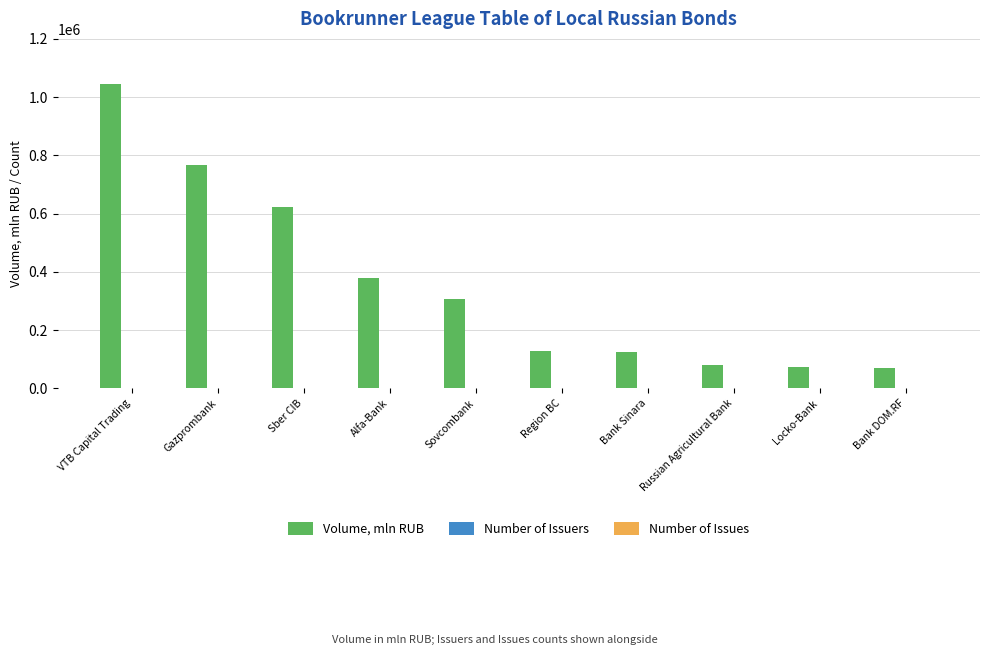

What is the highest value of the Volume, mln RUB series?

1046422.0